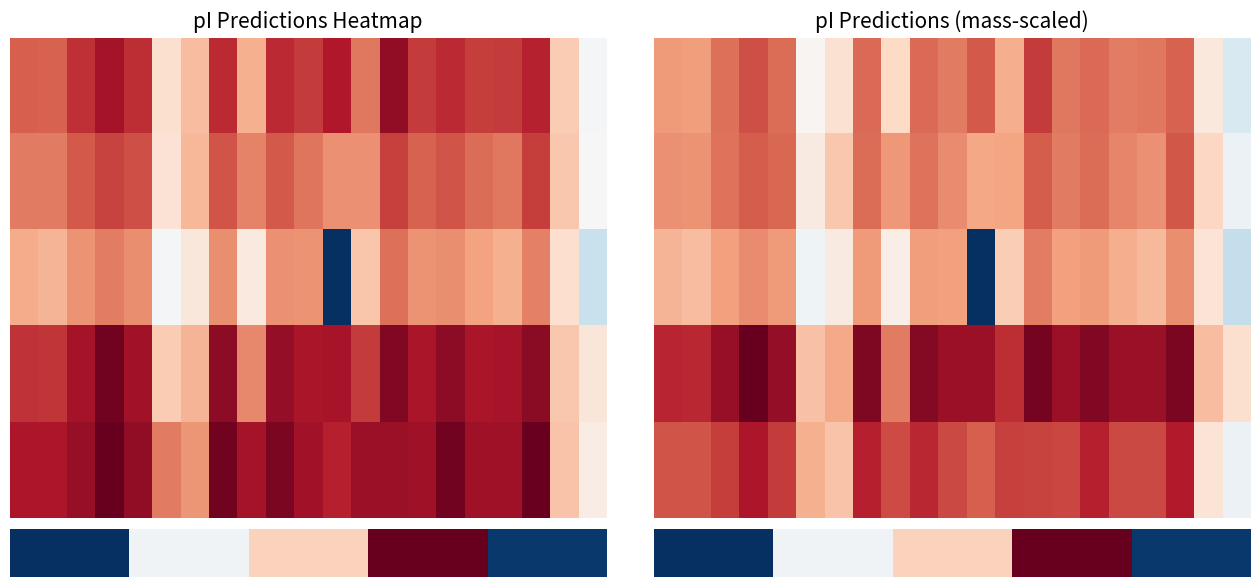

Reading right to left, list all the values displayed in this chart.

A0A2Z2FAJ0: 20=8.5	19=9.2	18=10.7	17=10.5	16=10.5	15=10.6	14=10.5	13=11.0	12=10.0	11=10.8	10=10.5	9=10.6	8=9.5	7=10.6	6=9.4	5=9.0	4=10.6	3=10.9	2=10.6	1=10.2	0=10.2
A0A2Z2FAL4: 20=8.5	19=9.3	18=10.5	17=10.0	16=10.1	15=10.3	14=10.2	13=10.5	12=9.8	11=9.8	10=10.0	9=10.3	8=9.9	7=10.3	6=9.5	5=8.9	4=10.3	3=10.4	2=10.3	1=10.0	0=10.0
A0A2Z2FBB1: 20=7.9	19=9.0	18=9.9	17=9.5	16=9.7	15=9.8	14=9.8	13=10.1	12=9.3	11=5.7	10=9.8	9=9.8	8=8.8	7=9.8	6=8.8	5=8.5	4=9.8	3=10.0	2=9.8	1=9.5	0=9.6
A0A2Z2FBB9: 20=8.8	19=9.3	18=11.1	17=10.9	16=10.8	15=11.1	14=10.8	13=11.1	12=10.5	11=10.9	10=10.8	9=11.0	8=9.9	7=11.1	6=9.5	5=9.2	4=10.9	3=11.3	2=10.9	1=10.6	0=10.6
A0A2Z2FDN0: 20=8.7	19=9.3	18=11.3	17=10.9	16=10.9	15=11.3	14=10.9	13=11.0	12=11.0	11=10.7	10=10.9	9=11.2	8=10.9	7=11.3	6=9.8	5=10.0	4=11.0	3=11.4	2=11.0	1=10.8	0=10.8